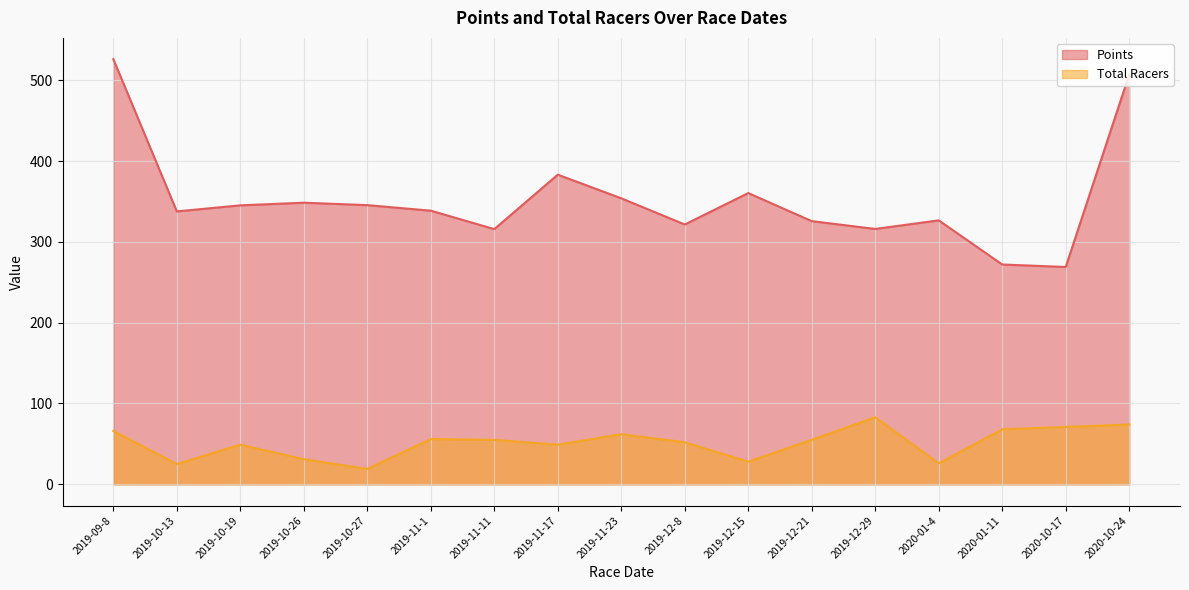

Reading left to right, transcribe all the data shown in this chart.

Points: 2019-09-8=526.1	2019-10-13=337.7	2019-10-19=345.2	2019-10-26=348.5	2019-10-27=345.5	2019-11-1=338.6	2019-11-11=315.8	2019-11-17=383.2	2019-11-23=353.9	2019-12-8=321.5	2019-12-15=360.4	2019-12-21=325.7	2019-12-29=316.0	2020-01-4=326.6	2020-01-11=272.0	2020-10-17=268.9	2020-10-24=507.1
Total Racers: 2019-09-8=66.0	2019-10-13=25.0	2019-10-19=49.0	2019-10-26=31.0	2019-10-27=19.0	2019-11-1=56.0	2019-11-11=55.0	2019-11-17=49.0	2019-11-23=62.0	2019-12-8=52.0	2019-12-15=28.0	2019-12-21=55.0	2019-12-29=83.0	2020-01-4=26.0	2020-01-11=68.0	2020-10-17=71.0	2020-10-24=74.0